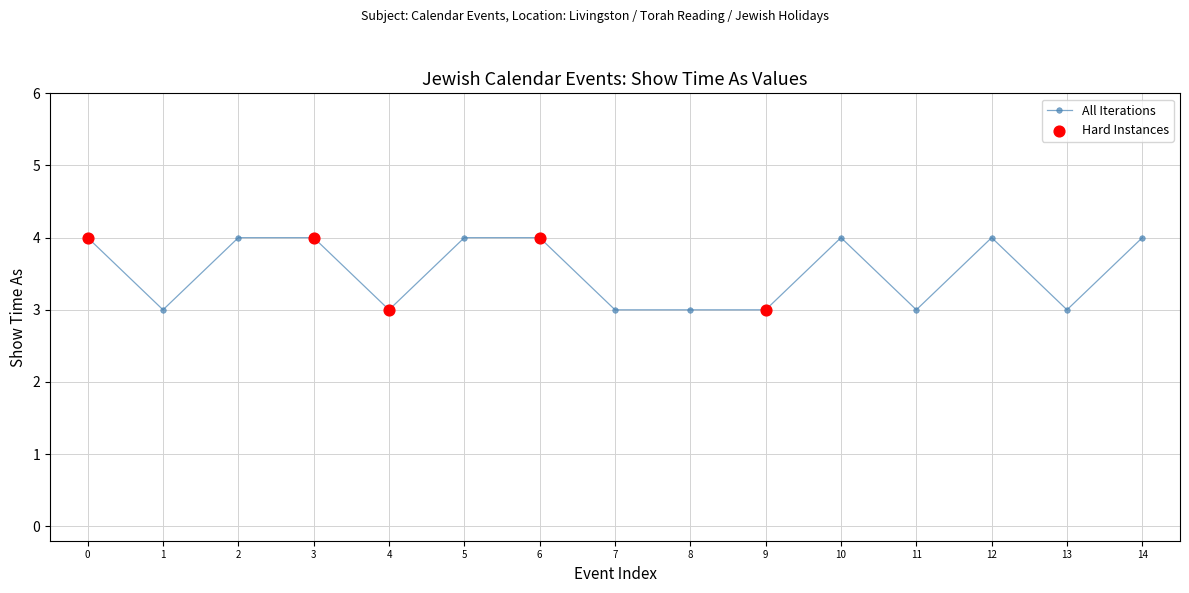

What is the sum of the values at 10 and 1?

7